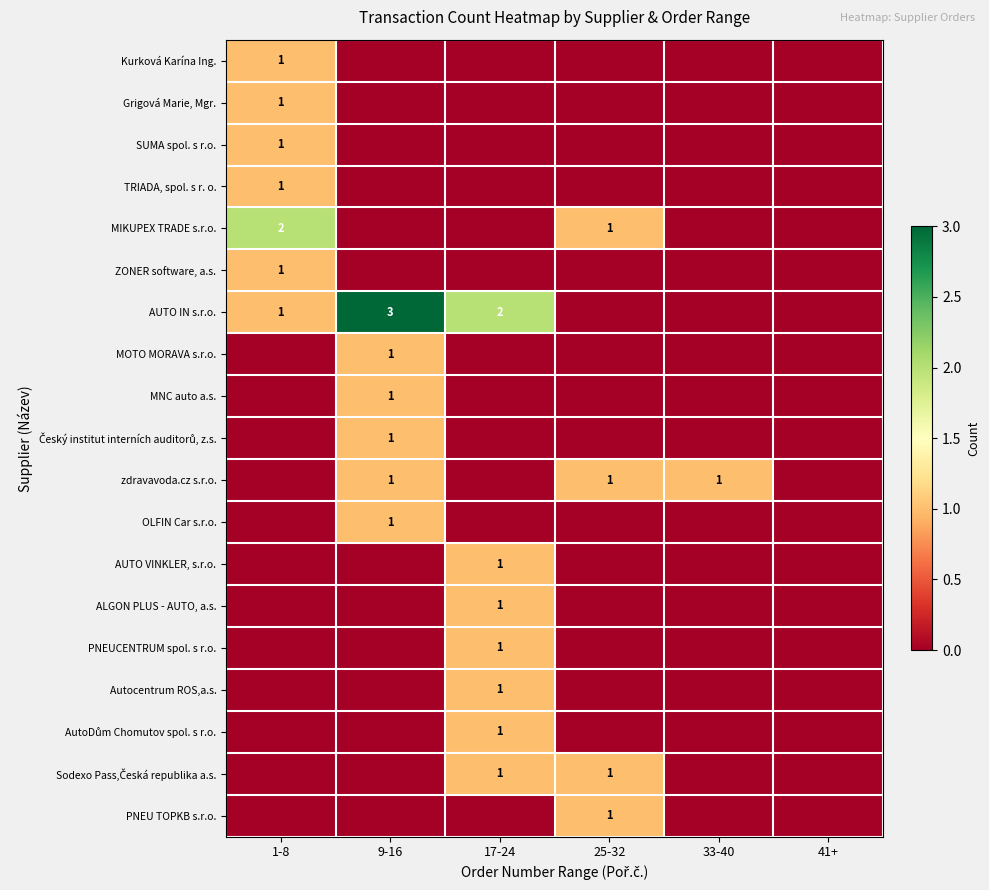

True or false: ZONER software, a.s. has a value of 1 at 1-8.

True